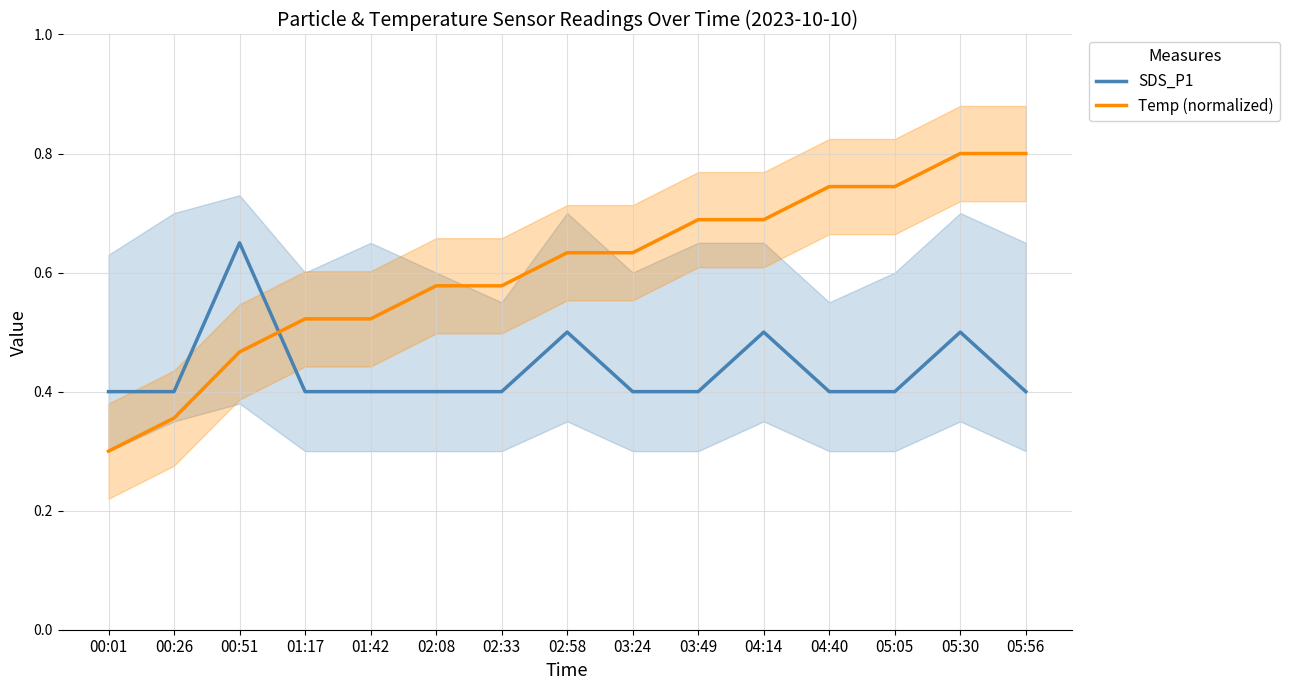

Is the value of Temp (normalized) at 02:33 greater than the value of SDS_P1 at 02:08?

Yes